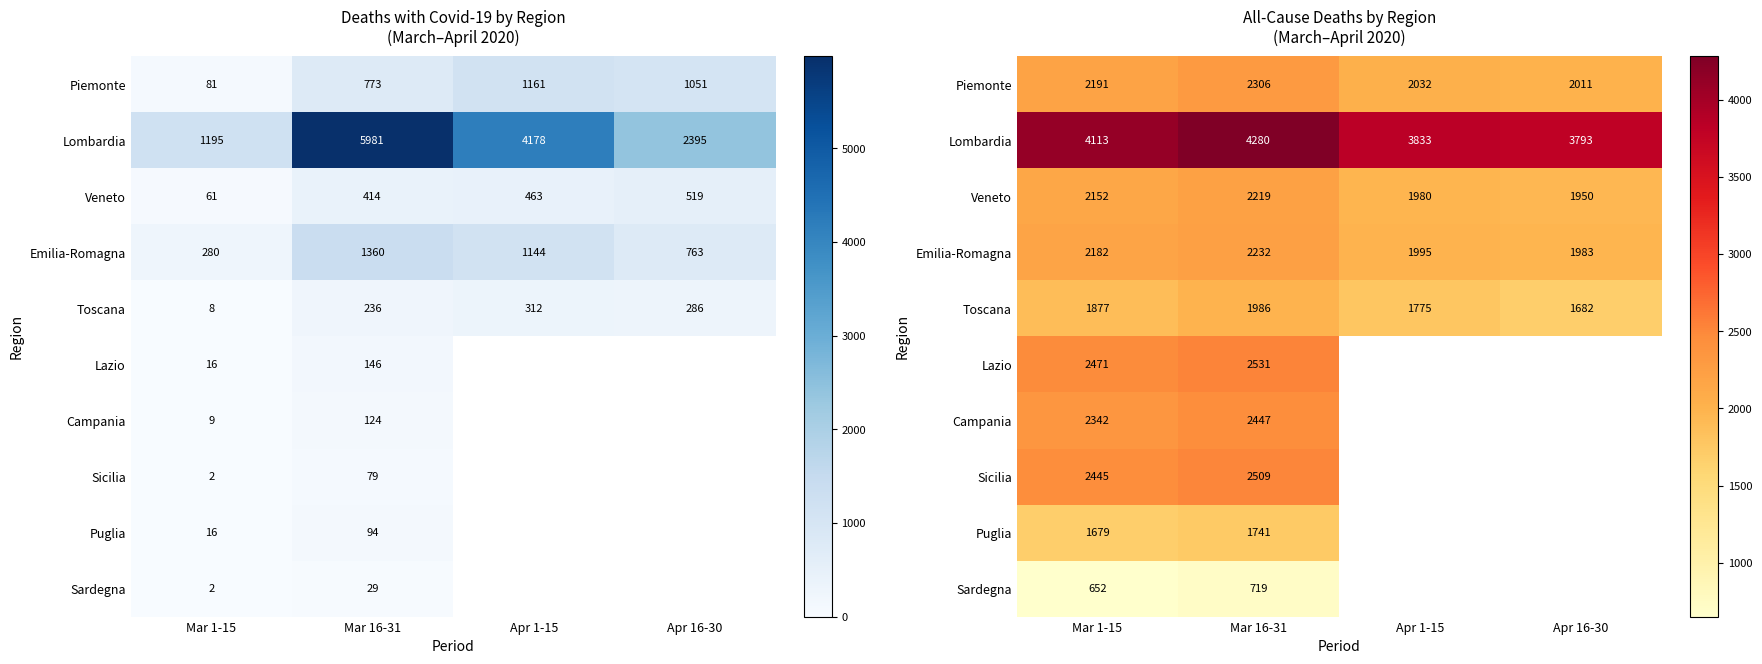

Rank the series at Mar 1-15 from highest to lowest value.

Lombardia, Lazio, Sicilia, Campania, Piemonte, Emilia-Romagna, Veneto, Toscana, Puglia, Sardegna